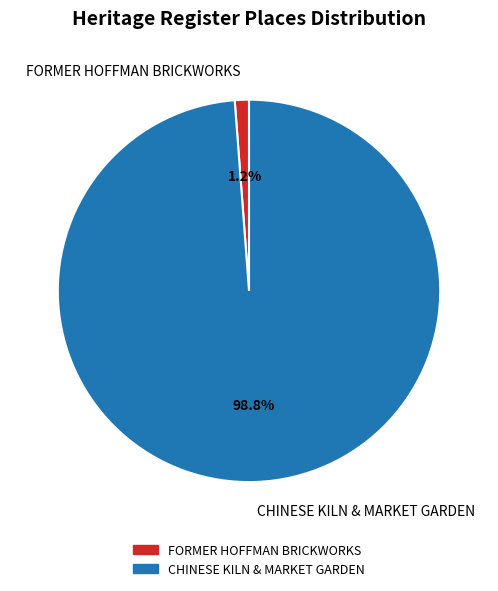

Rank the categories by value from highest to lowest.

CHINESE KILN & MARKET GARDEN, FORMER HOFFMAN BRICKWORKS